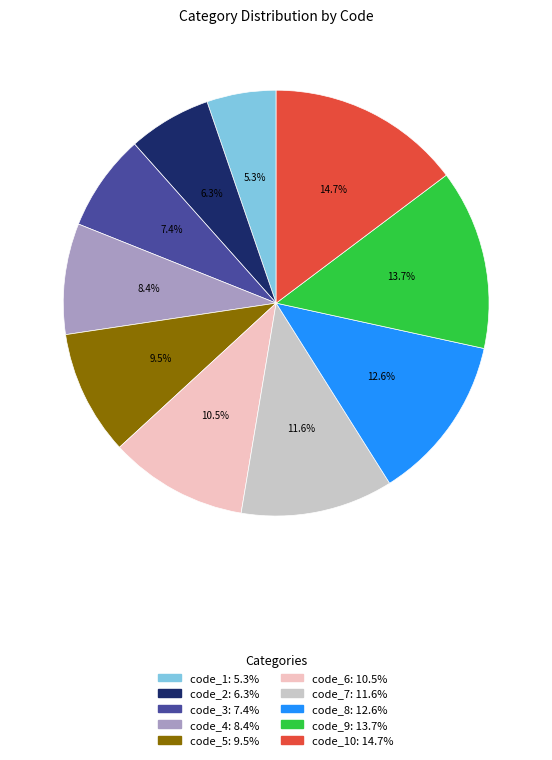

Is there any slice that represents more than half of the pie?

No